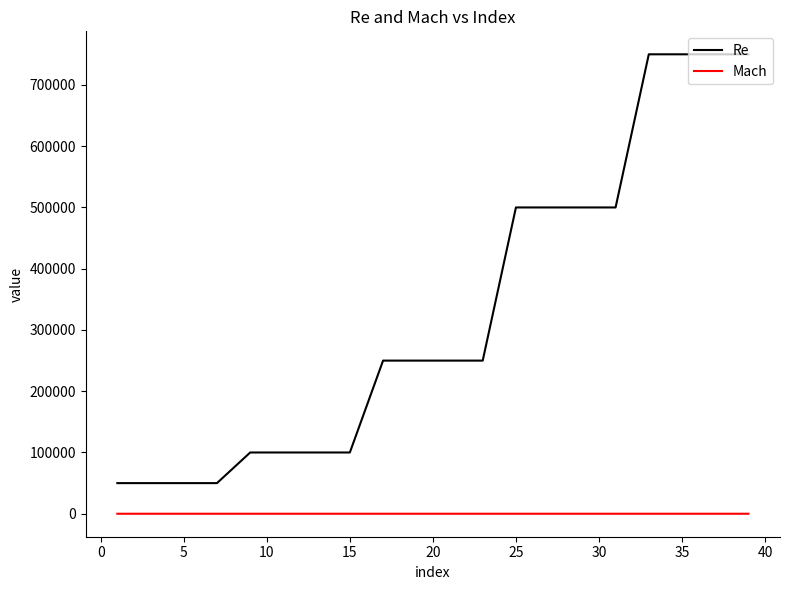

What is the difference between the maximum and minimum values in the Re series?

700000.0